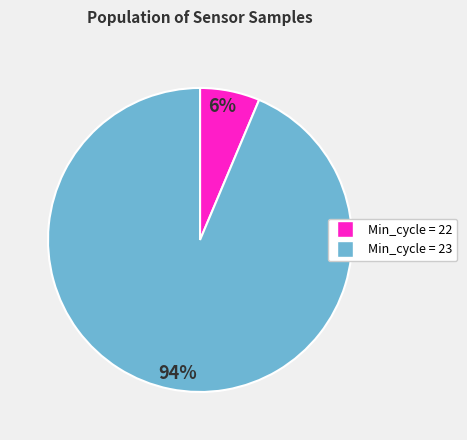

To the nearest percent, what is the average slice percentage?

50%